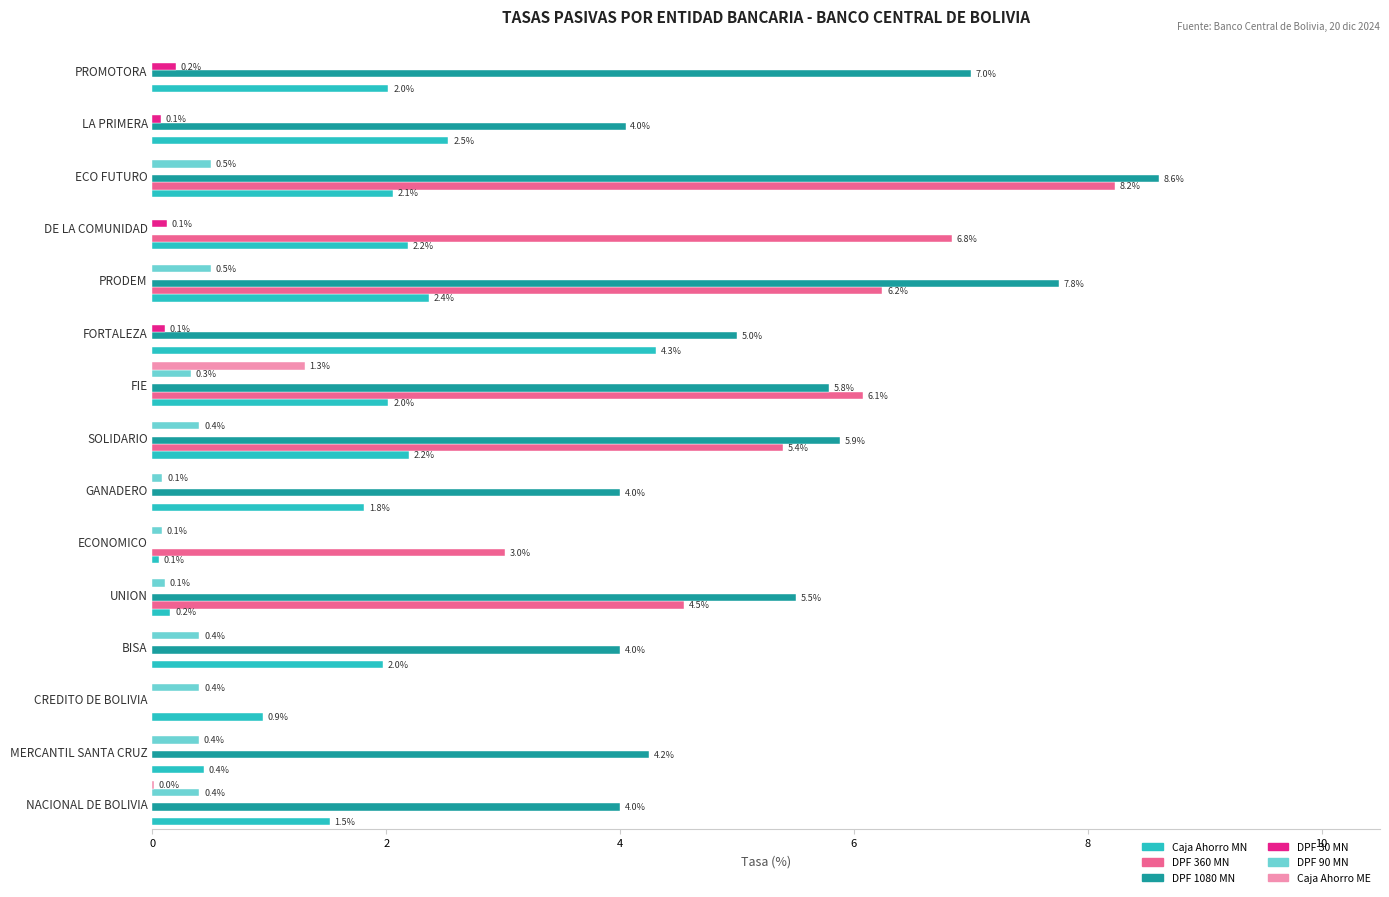

Which series has the largest total across all categories?

DPF 1080 MN